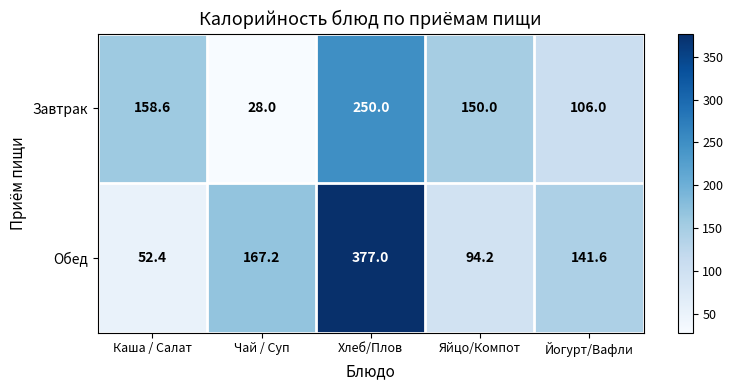

At which label is Завтрак closest to 139?

Яйцо/Компот